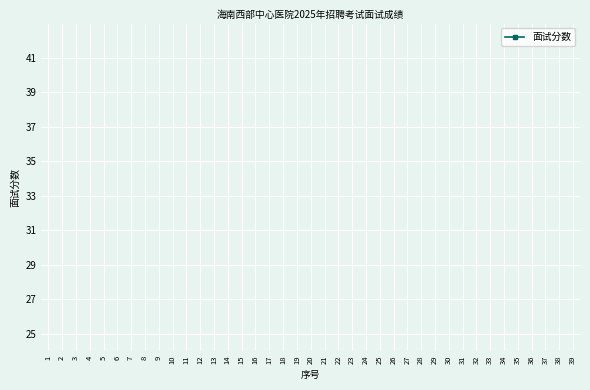

True or false: there are more than 1 points higher than both neighbors.

True